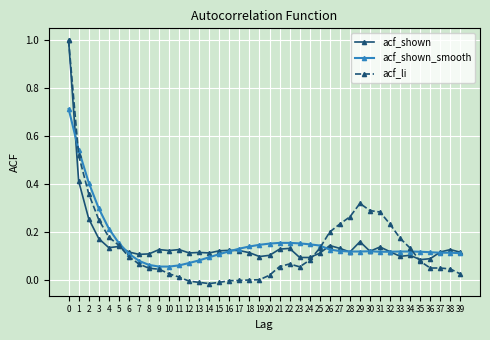

Is the value of acf_shown at 29 greater than the value of acf_shown_smooth at 37?

Yes